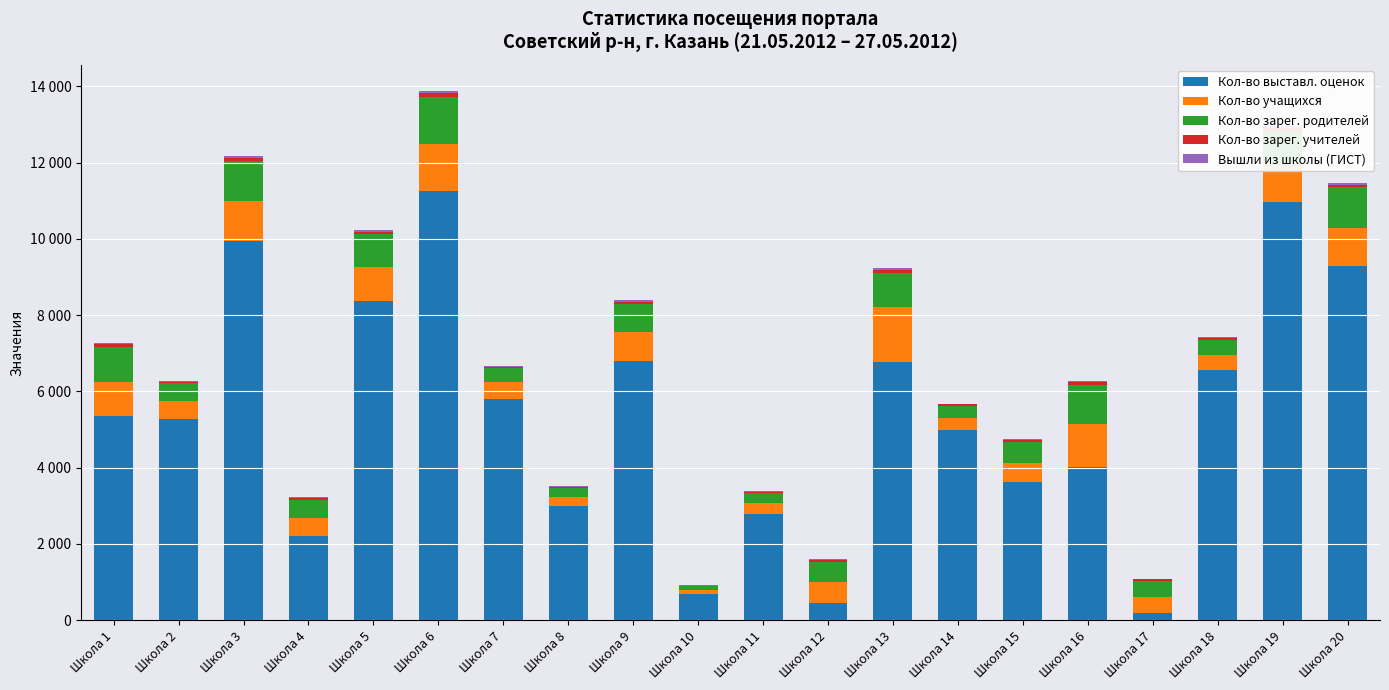

Which series has the largest total across all categories?

Кол-во выставл. оценок